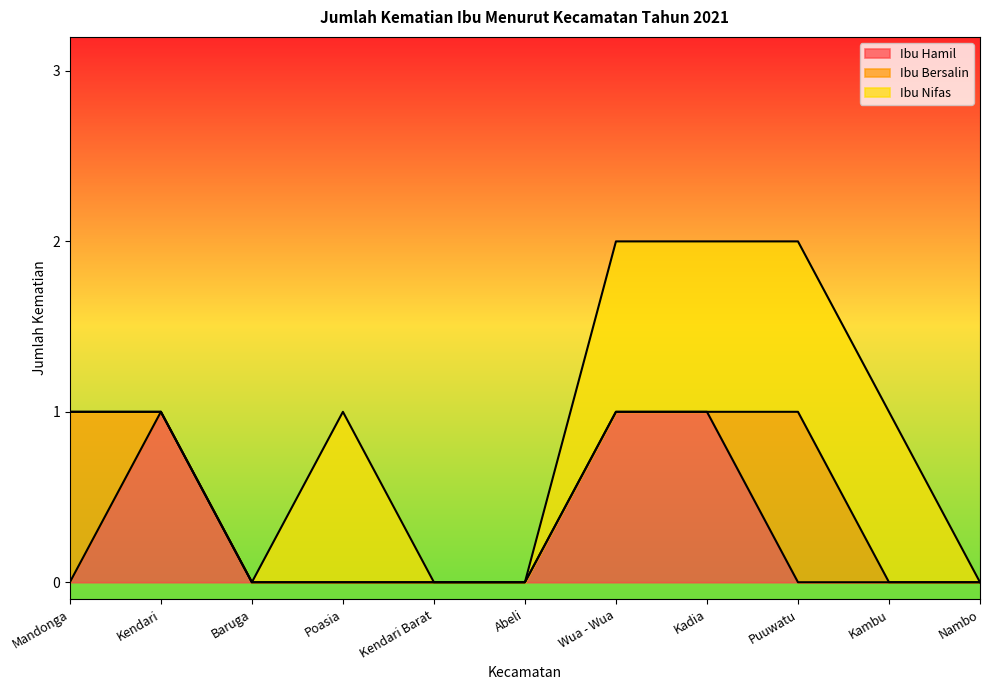

True or false: Ibu Nifas and Ibu Hamil intersect in this chart.

False